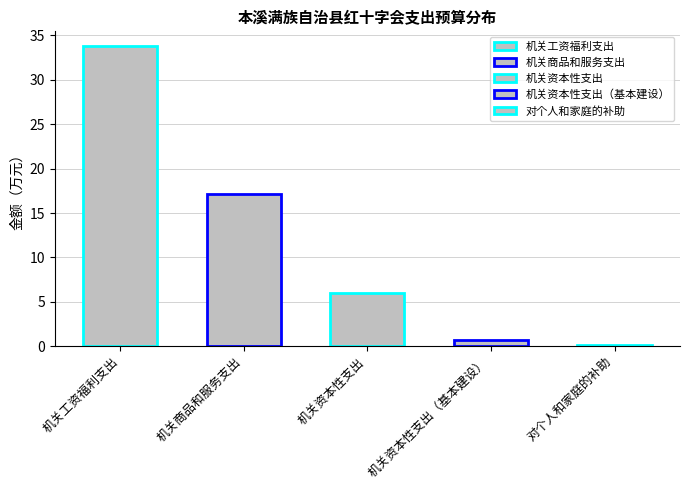

Between 机关商品和服务支出 and 机关资本性支出（基本建设）, which is larger?

机关商品和服务支出